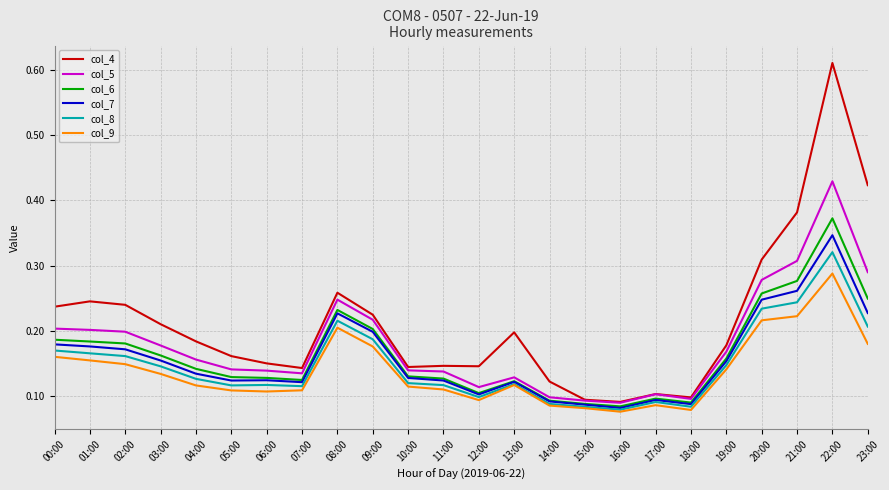

What position from the right is 02:00?

22